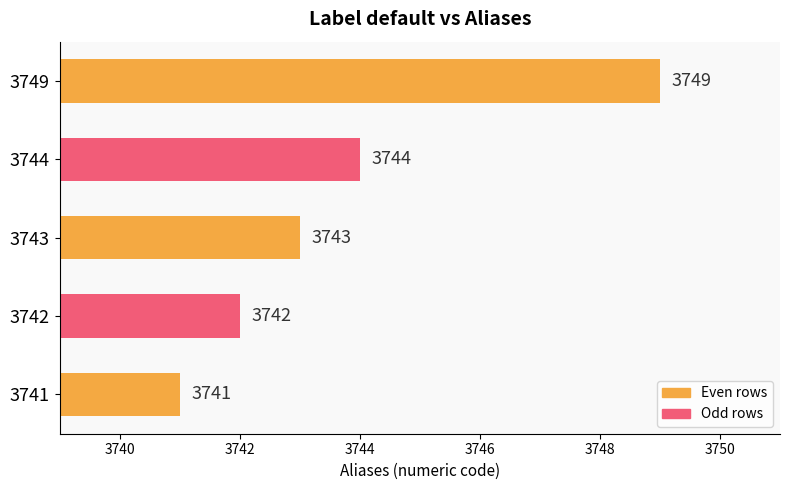

List the labels in order of value, largest first.

3749, 3744, 3743, 3742, 3741